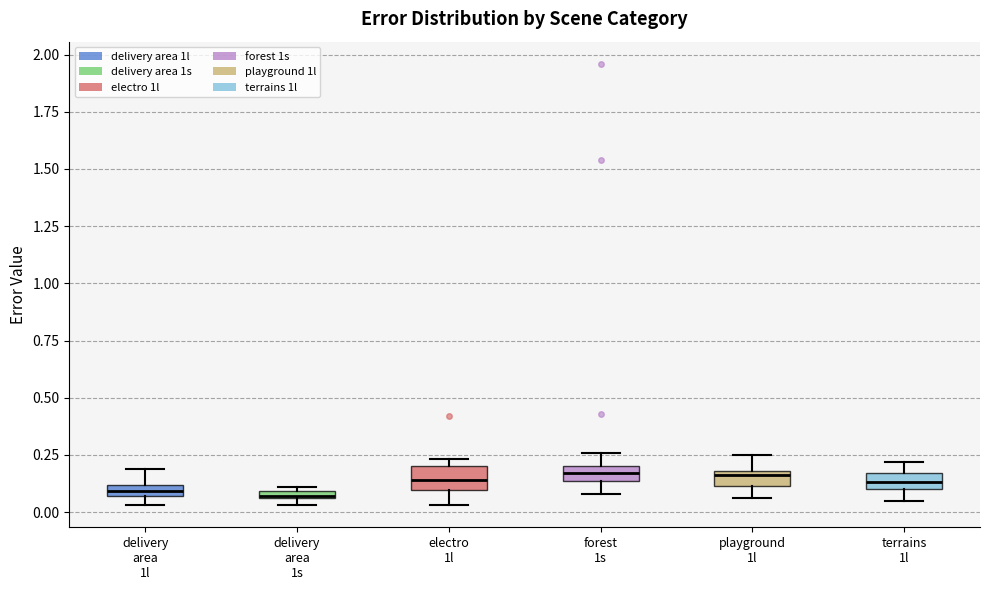

Where does the upper whisker of the box for forest 1s end on the y-axis? The values are not printed on the chart, so give them approximately, as read against the axis.

0.25